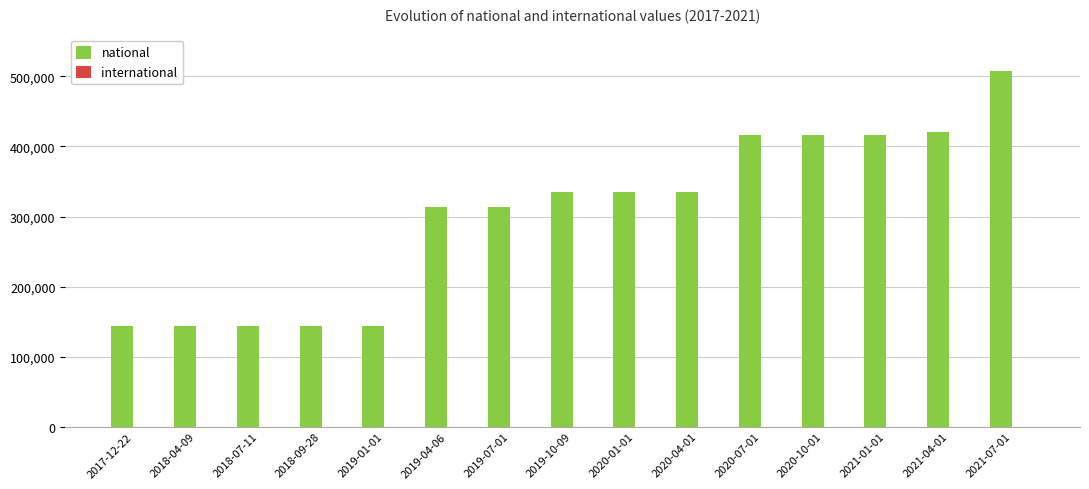

Is it true that the value at 2019-04-06 is 510341?

False